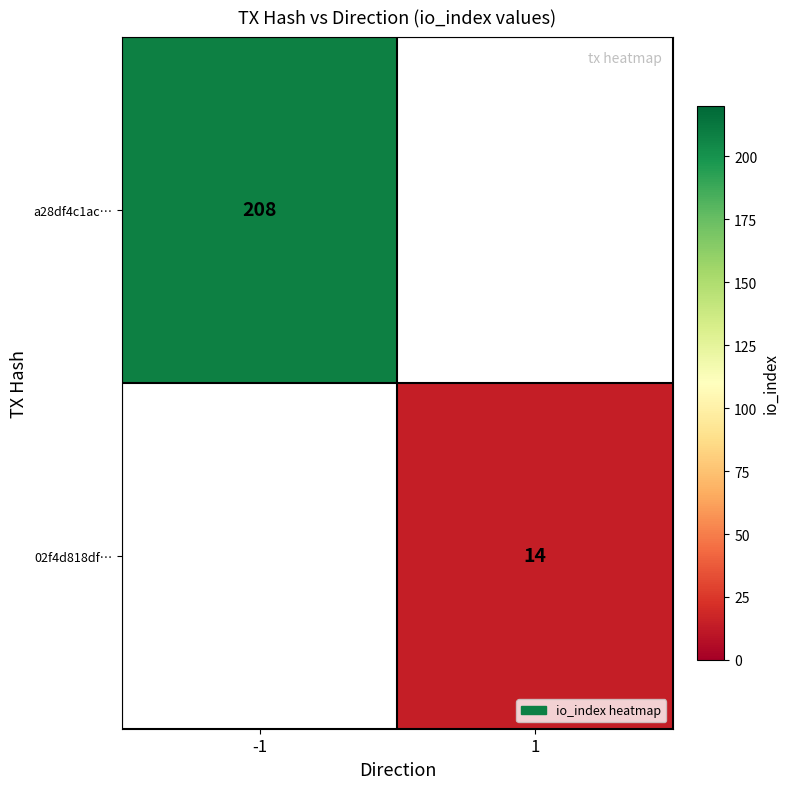

The a28df4c1ac… series shows 122 at -1. True or false?

False